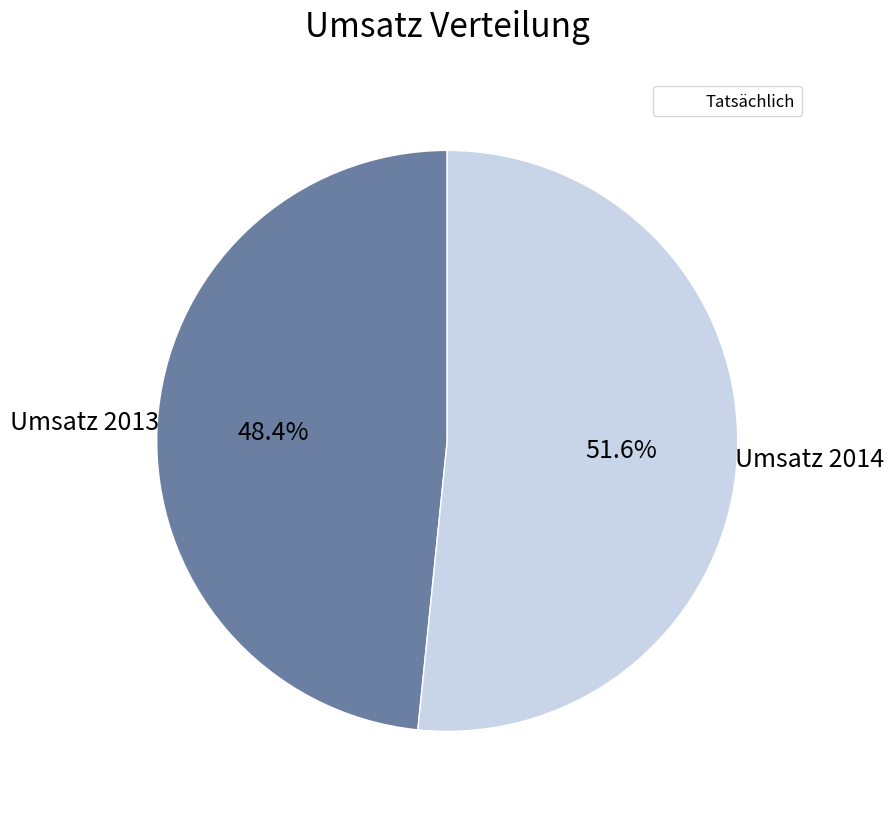

Is there any slice that represents more than half of the pie?

Yes